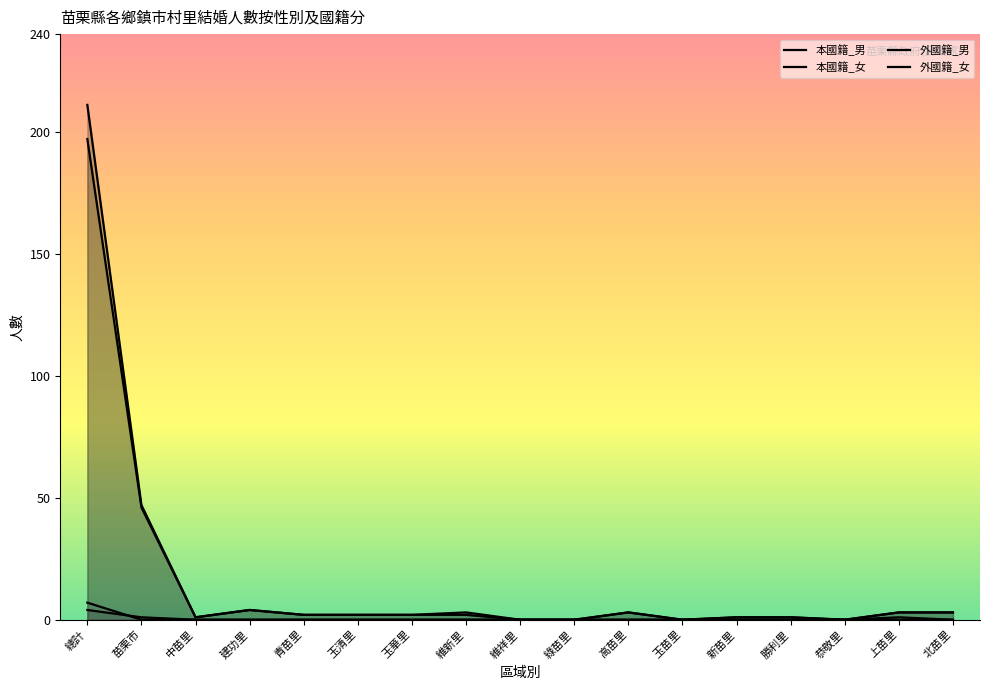

What are all the series names shown in the legend?

本國籍_男, 本國籍_女, 外國籍_男, 外國籍_女